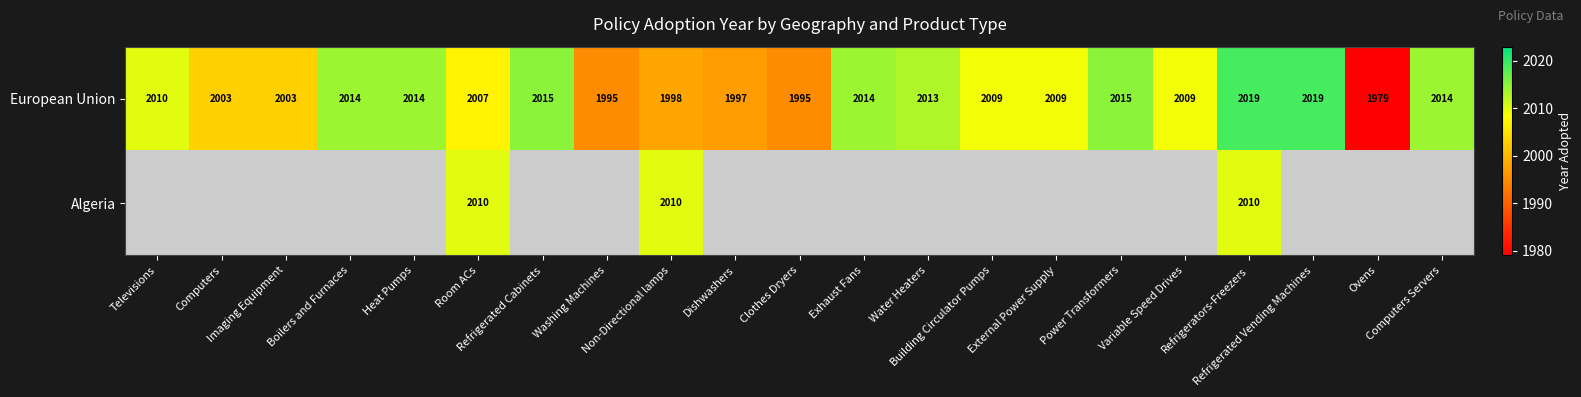

What is the minimum value for European Union?

1979